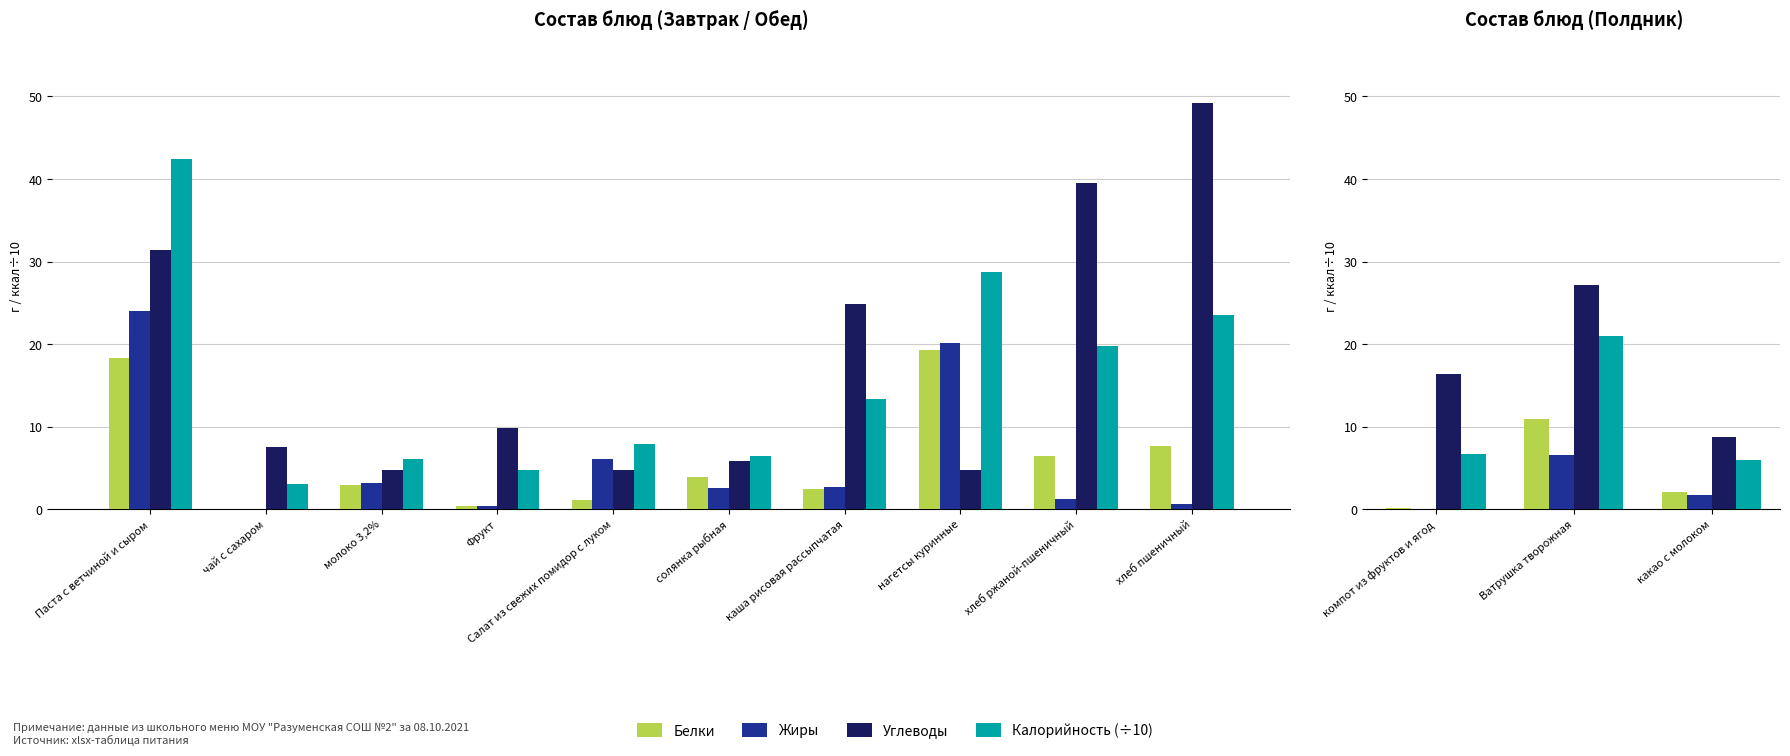

How many bars are there in each group?

4